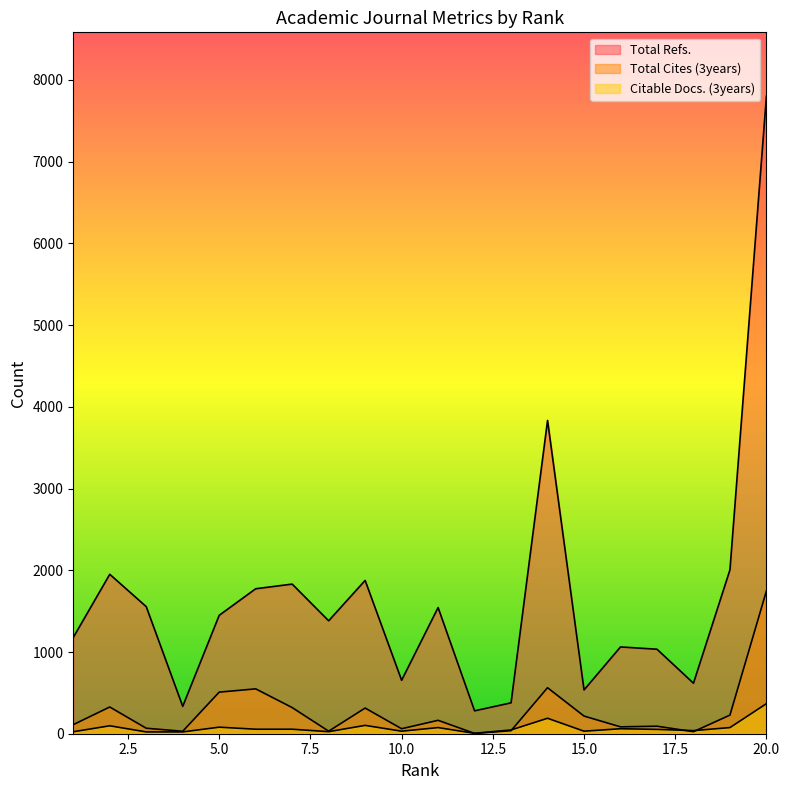

In Total Cites (3years), how many points are higher than both neighbors (excluding endpoints)?

6